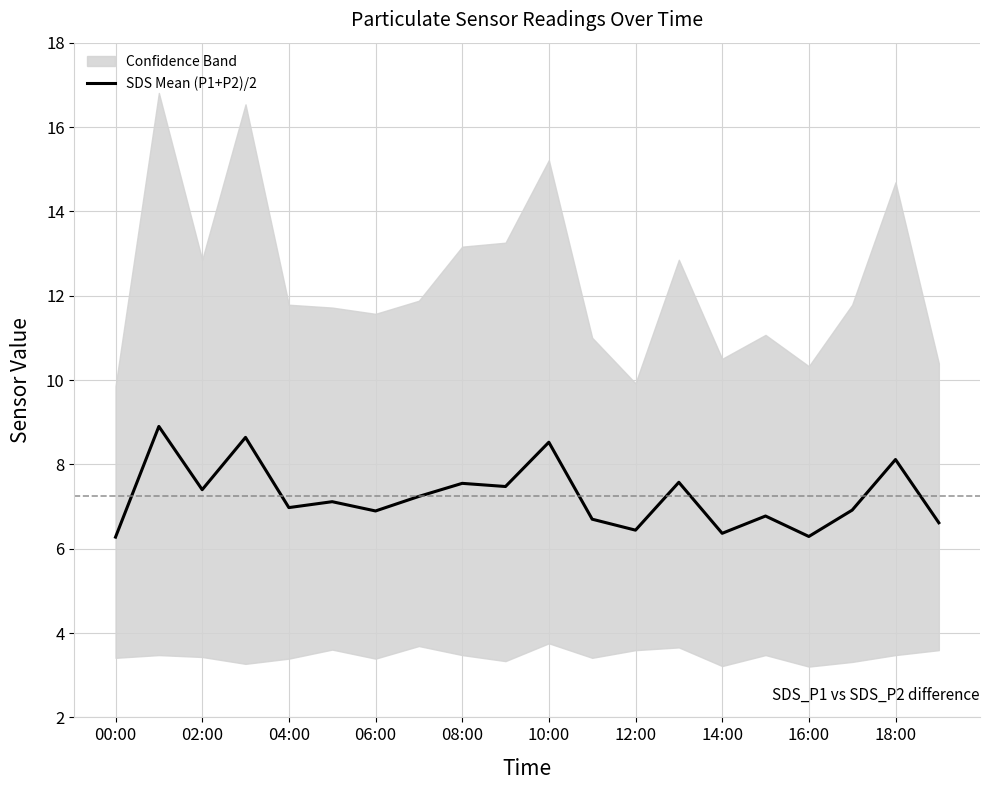

The SDS Mean (P1+P2)/2 series shows 2.7 at 04:00. True or false?

False